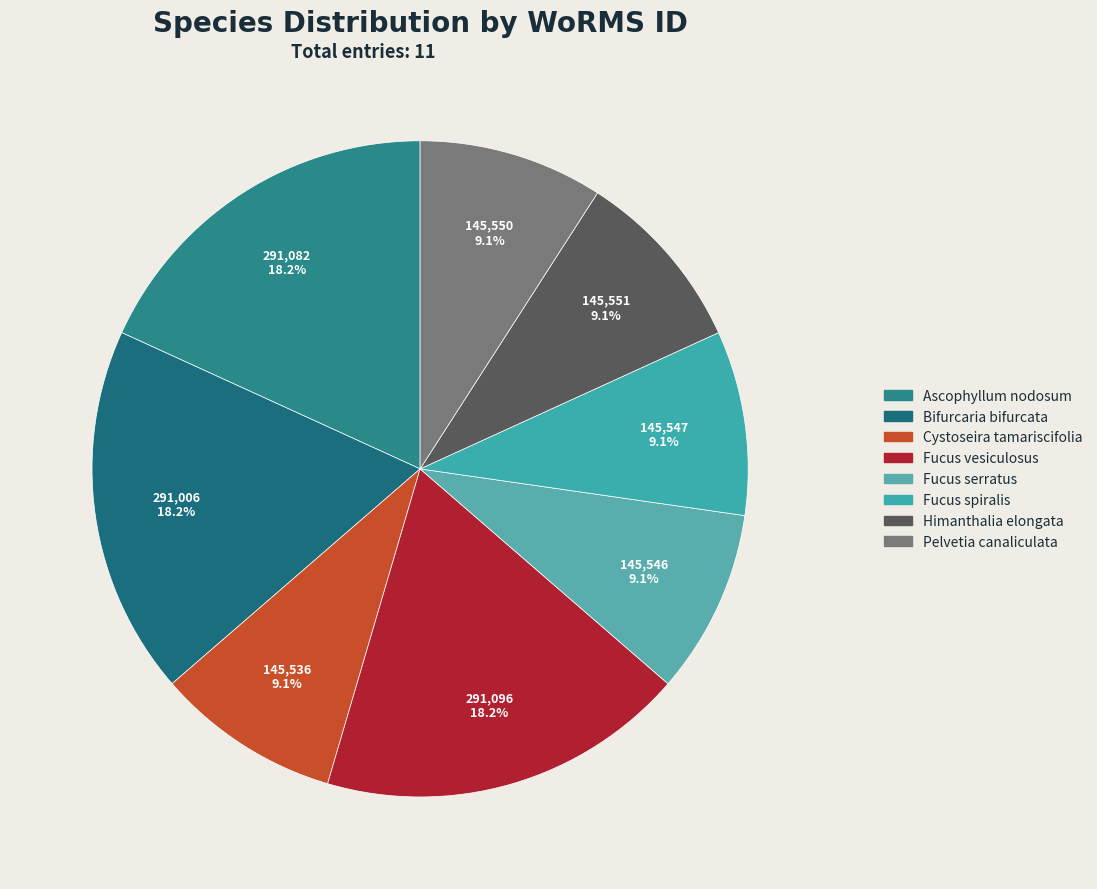

Count the number of slices in the pie.

8